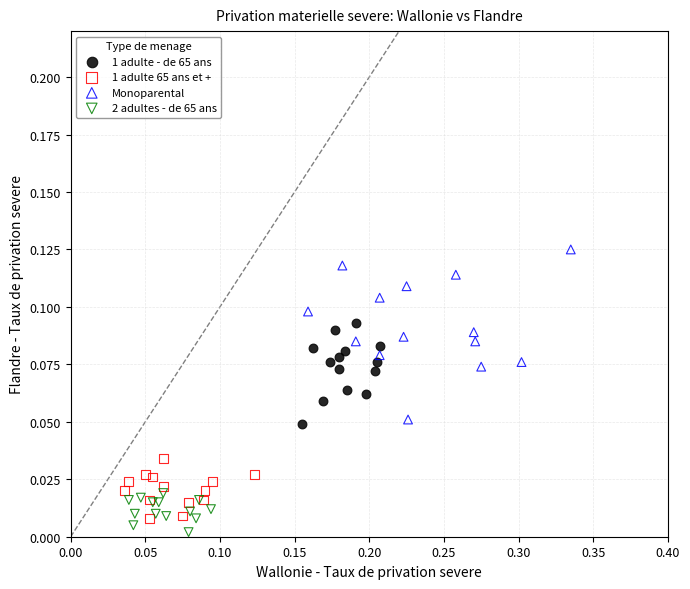

Which series has the largest Y range (max minus min)?

Monoparental